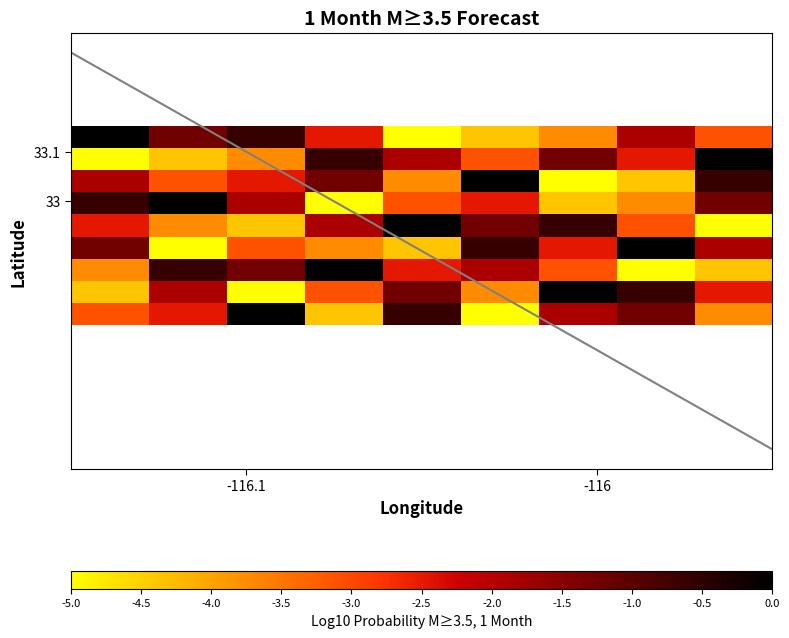

How many categories are shown in the chart?

9